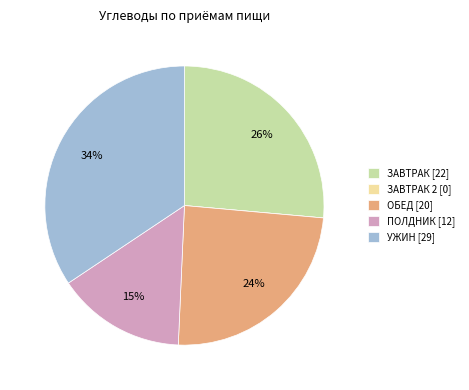

To the nearest percent, what is the difference between the largest and smallest slice percentages?

34%